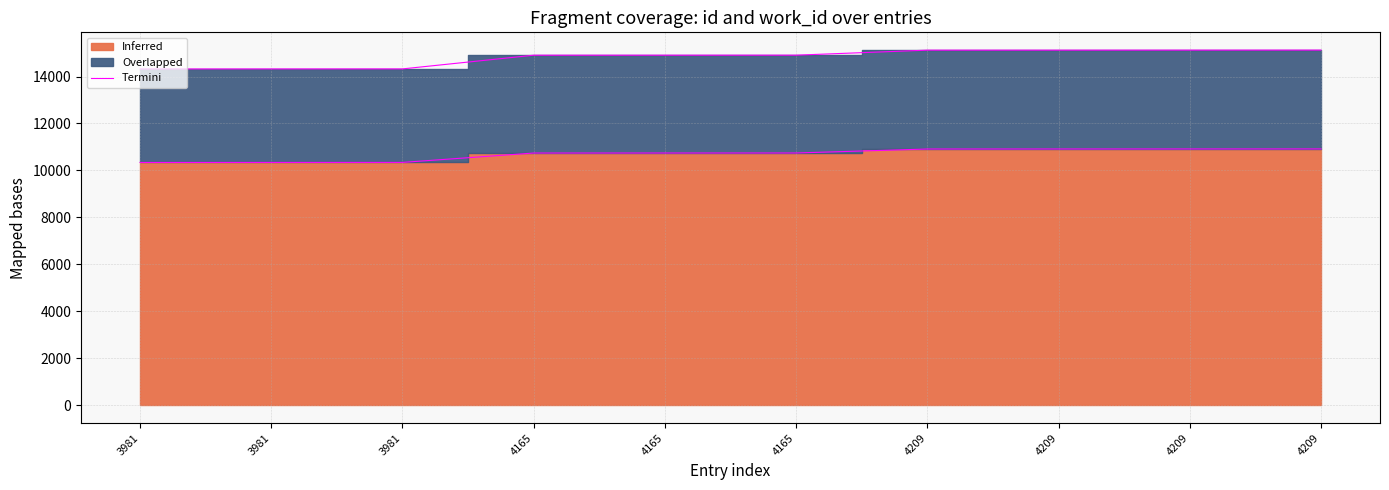

Rank the categories by value from lowest to highest.

3981, 3981, 3981, 4165, 4165, 4165, 4209, 4209, 4209, 4209